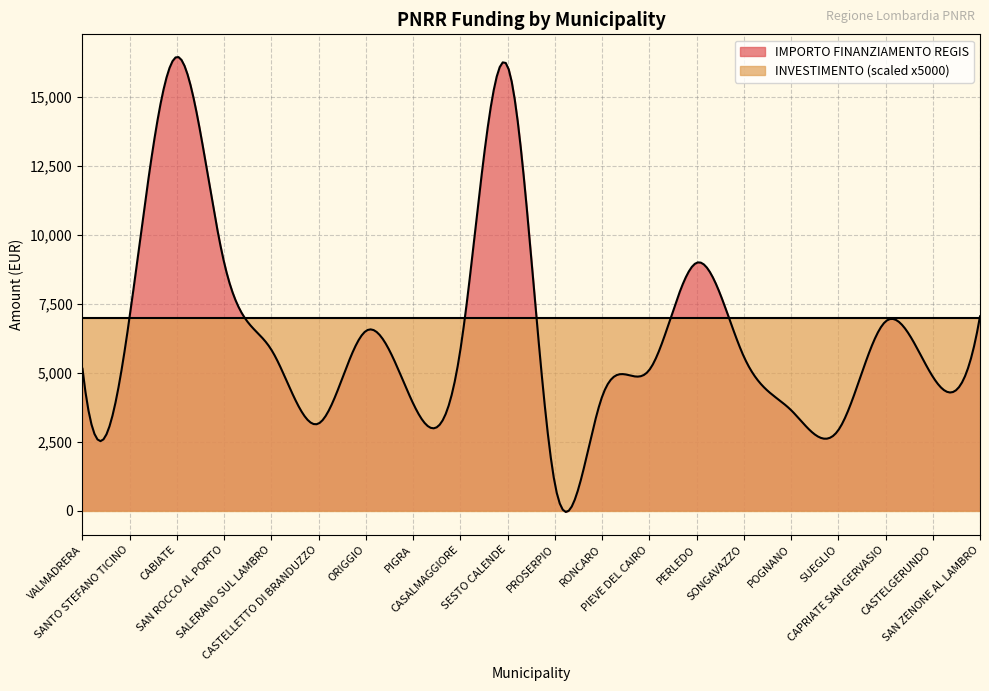

What is the sum of the INVESTIMENTO values at PIEVE DEL CAIRO and PIGRA?

2.8